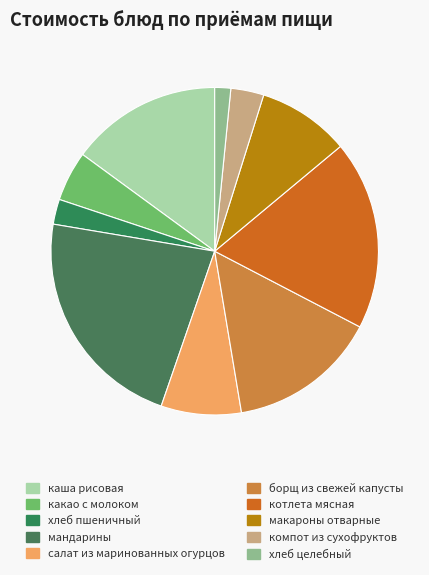

Combined, what portion of the pie is салат из маринованных огурцов and хлеб целебный?

9.5%